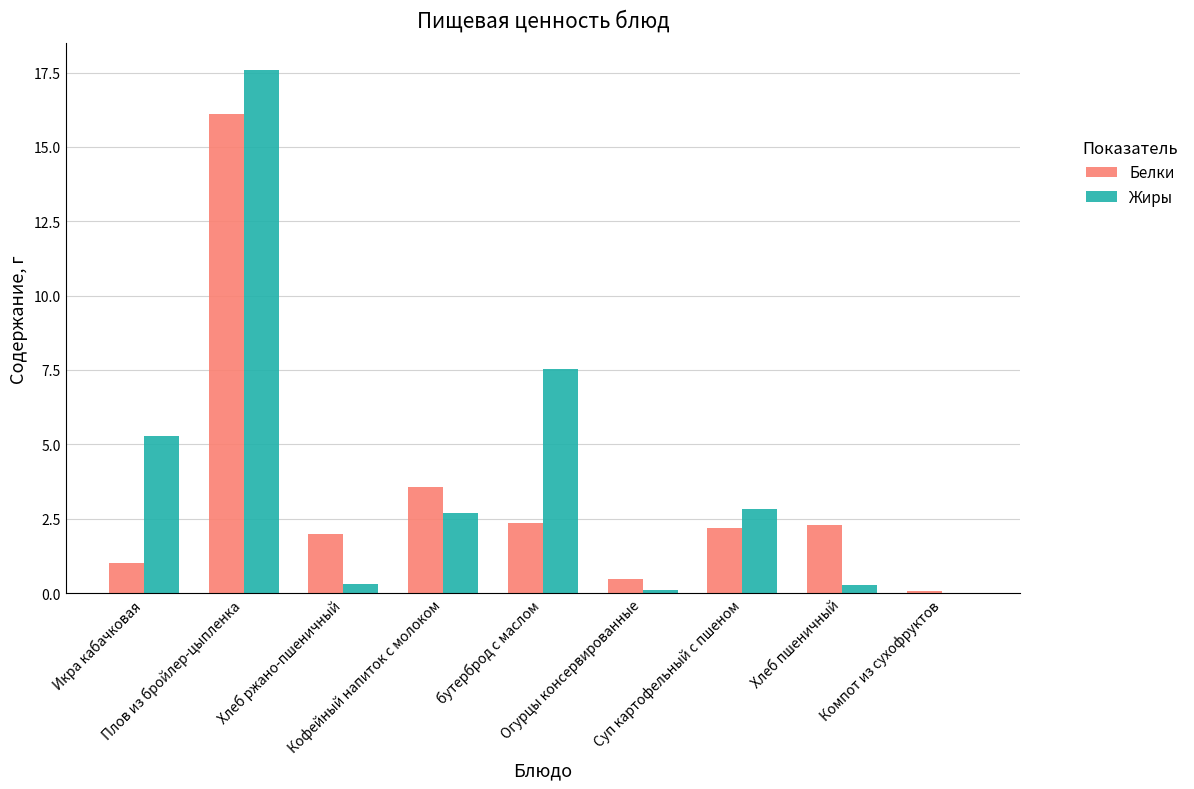

Does the chart contain stacked bars?

No